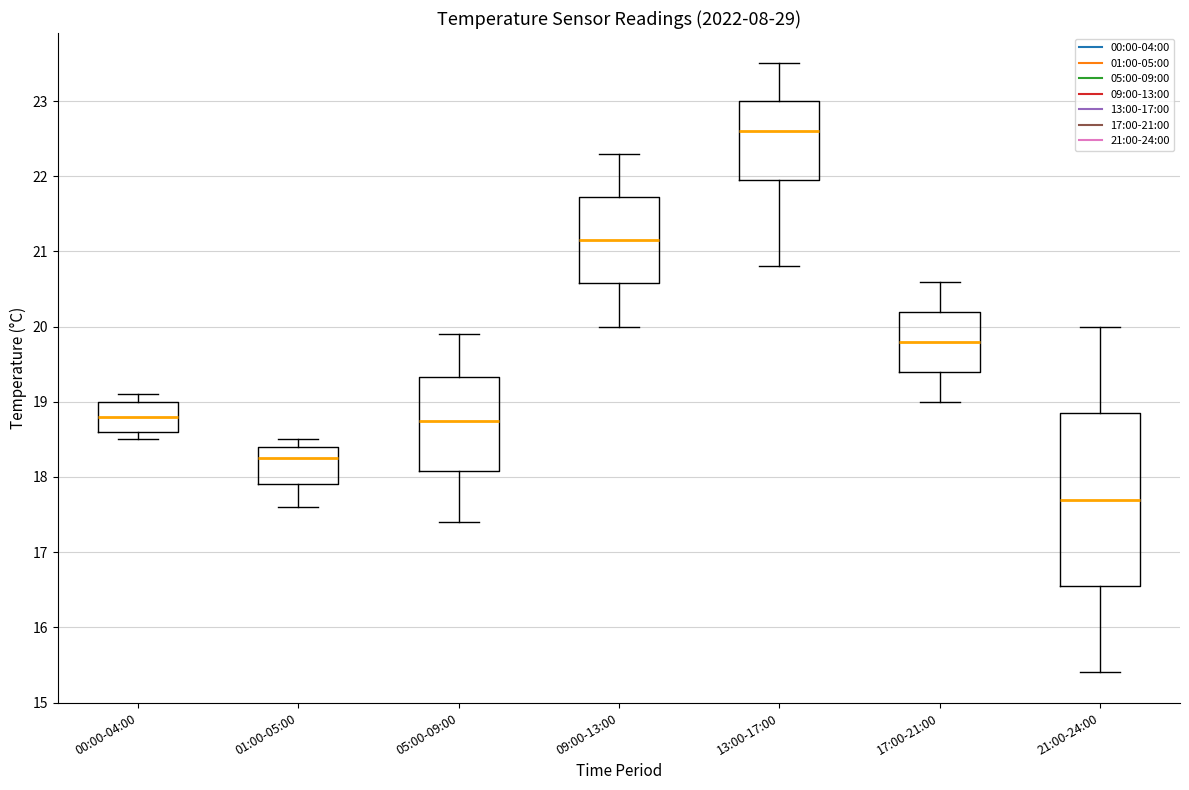

Comparing the boxes themselves (not the whiskers), which one is the tallest?

21:00-24:00